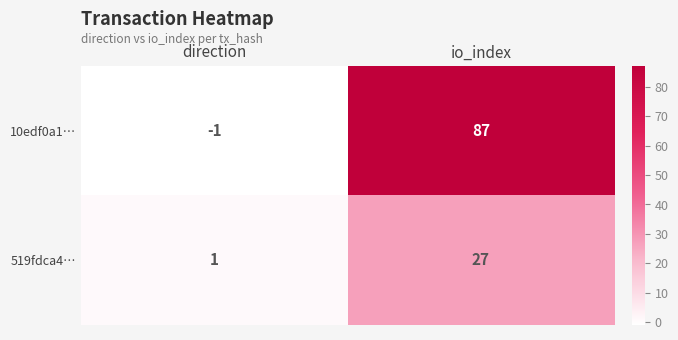

Reading left to right, list all the values displayed in this chart.

10edf0a1…: -1	87
519fdca4…: 1	27